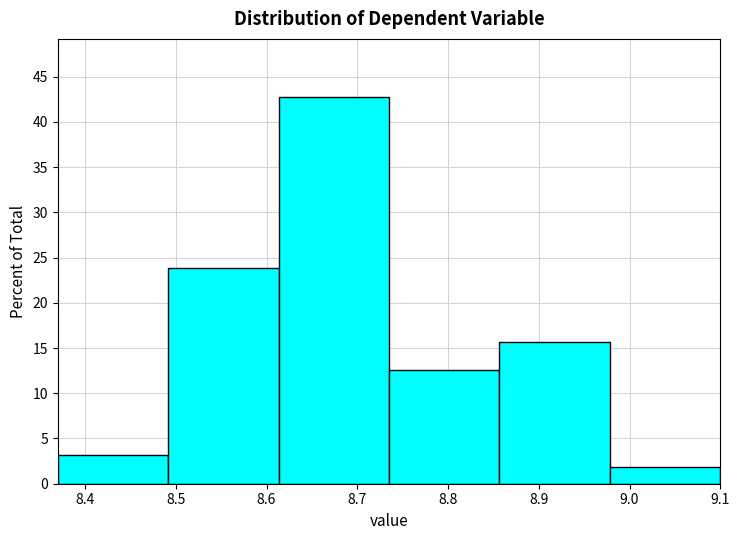

How tall is the bar that spans 8.49 to 8.61 on the x-axis? Neither the bar edges nor the heights are printed on the chart, so give them approximately, as read against the axes.

24.0